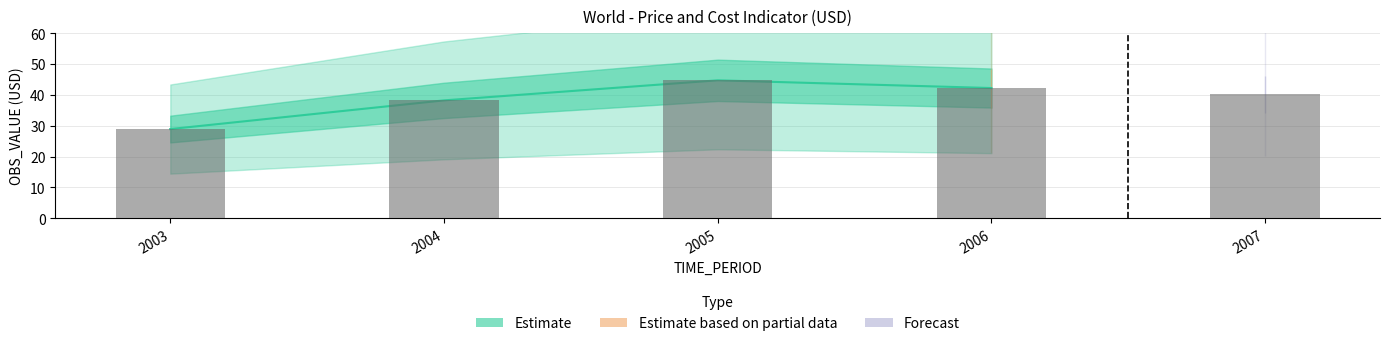

Are the bars grouped side by side (vs. stacked)?

No